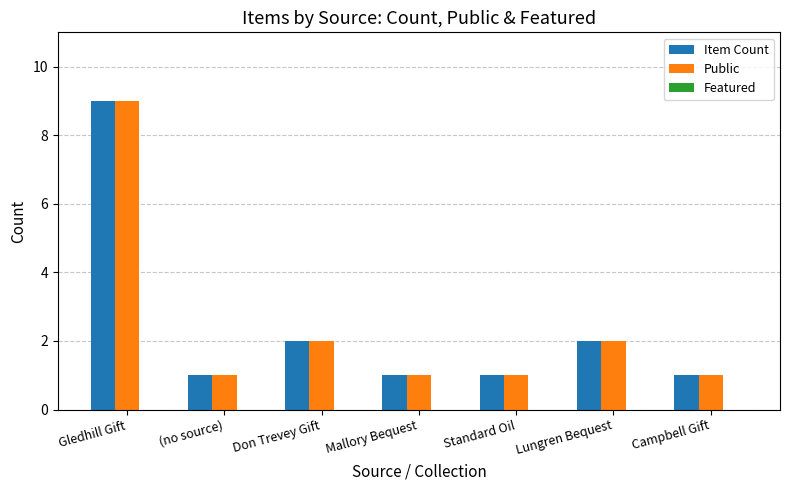

How many Public values are between 1 and 2?

6